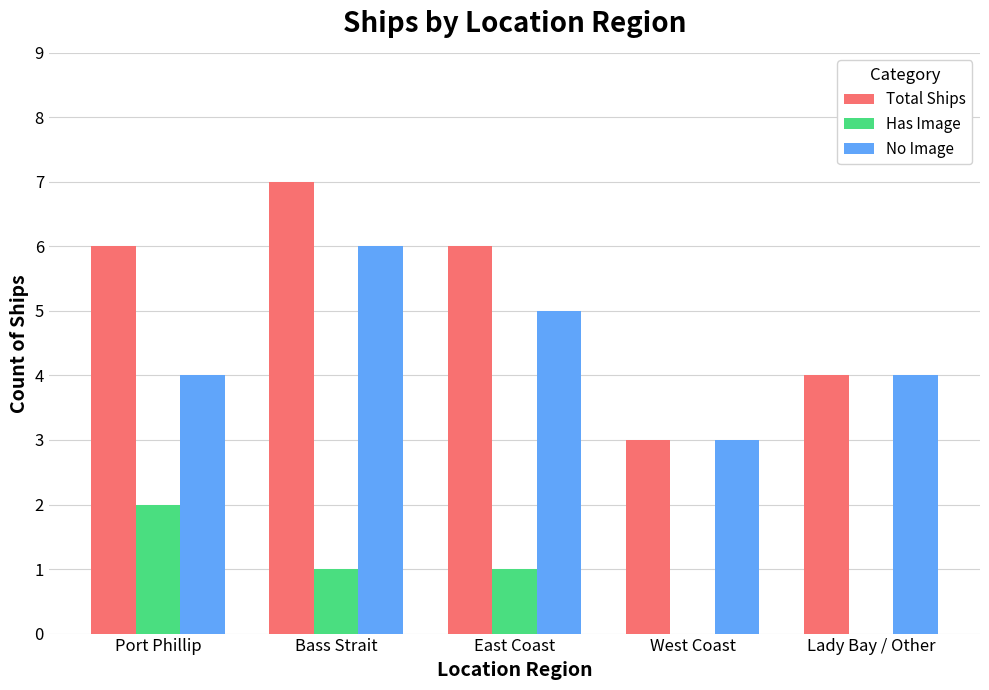

Which category has the highest value in the Total Ships series?

Bass Strait